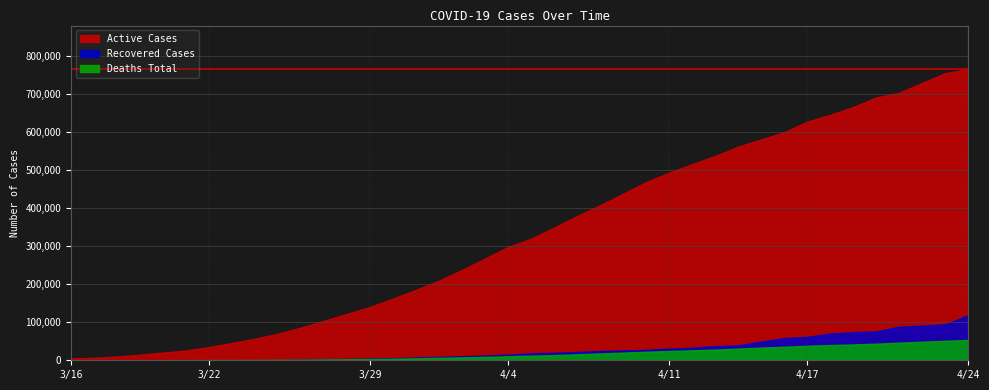

What is the approximate value of Deaths Total at 3/25?

1271